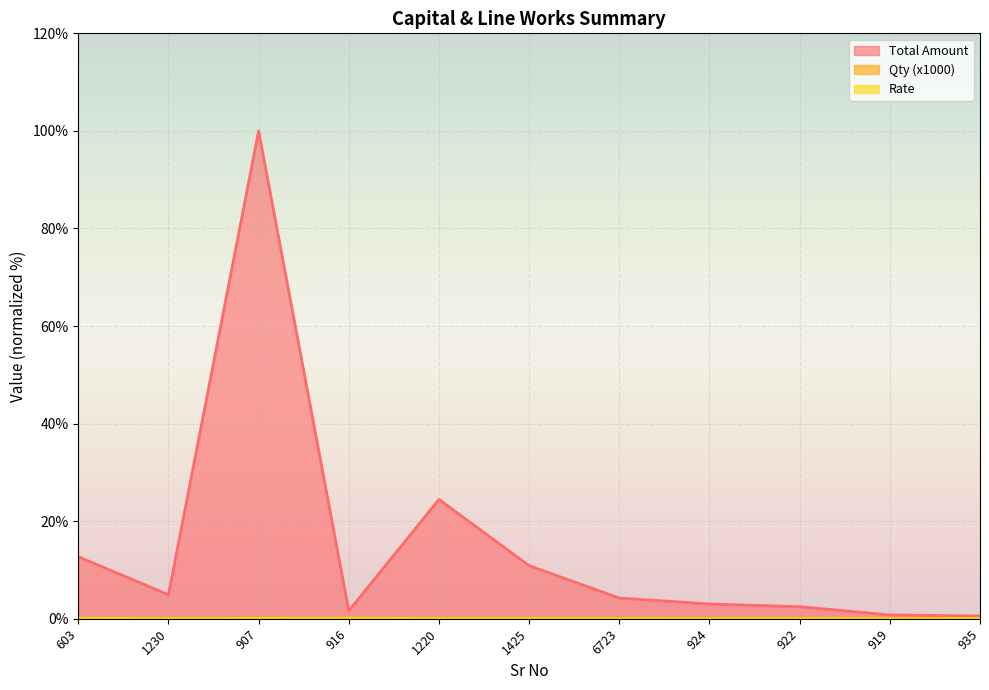

Rank the series by their maximum value, from lowest to highest.

Rate, Qty, Total Amount